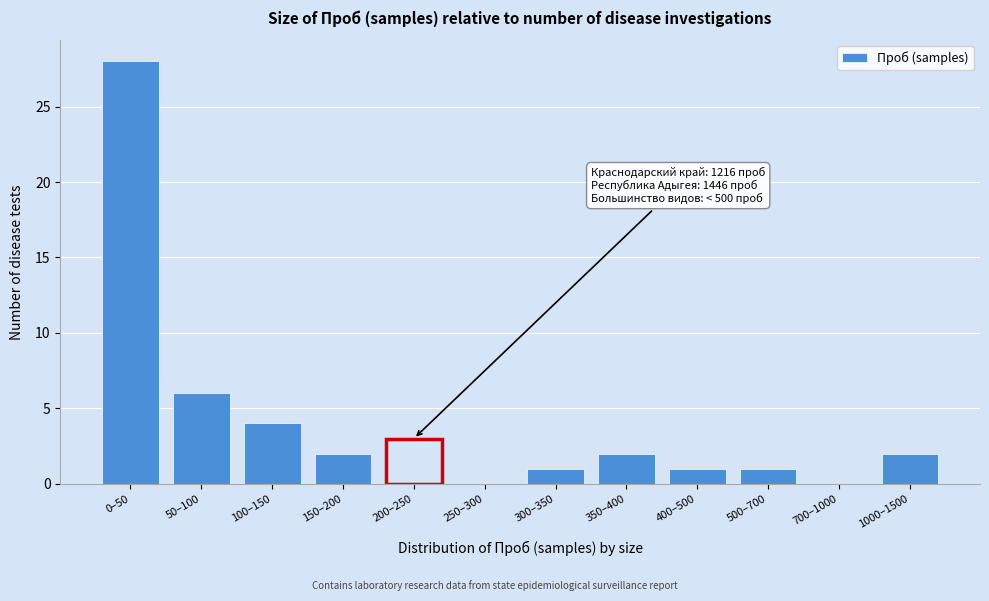

Reading right to left, transcribe all the data shown in this chart.

1000–1500=2	700–1000=0	500–700=1	400–500=1	350–400=2	300–350=1	250–300=0	200–250=3	150–200=2	100–150=4	50–100=6	0–50=28